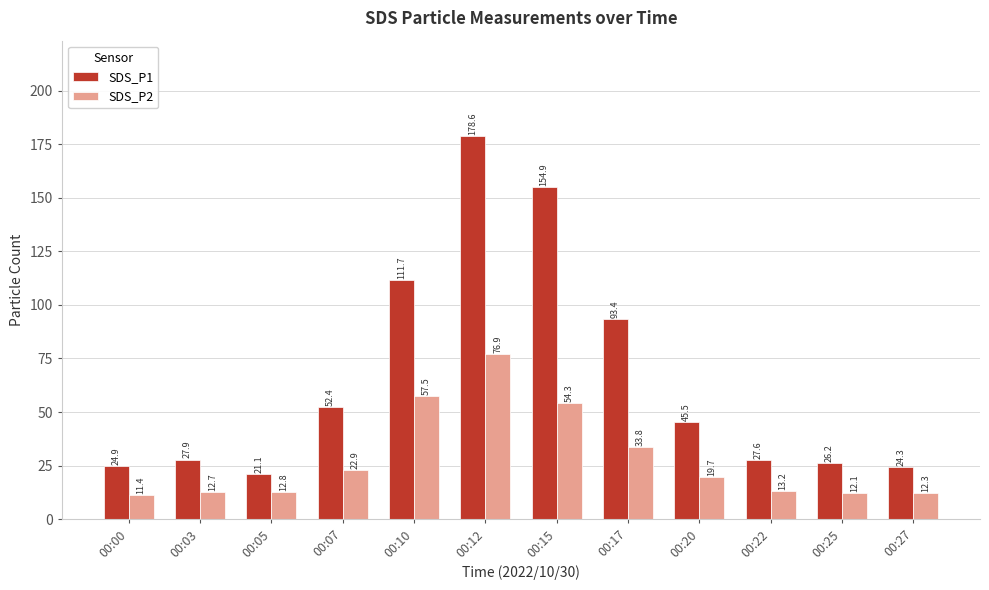

Which series changed the most between 00:07 and 00:12?

SDS_P1